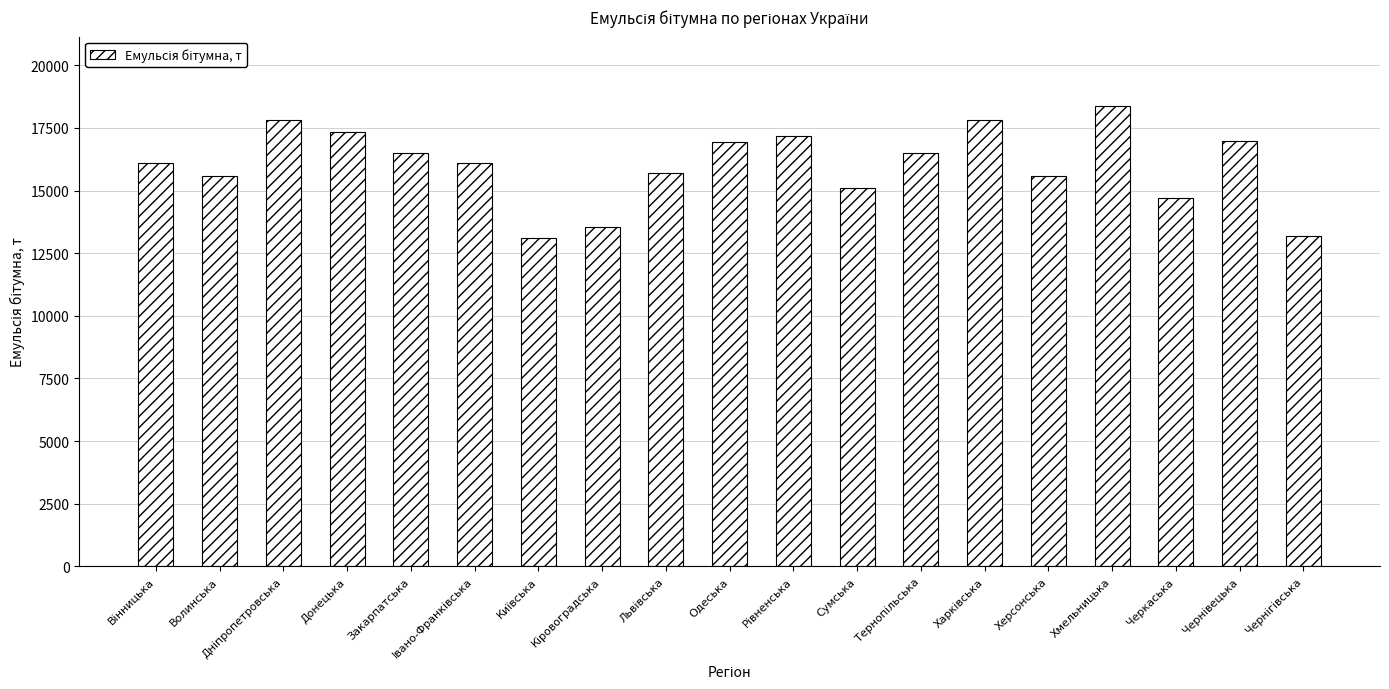

What is the minimum value shown in the chart?

13100.0